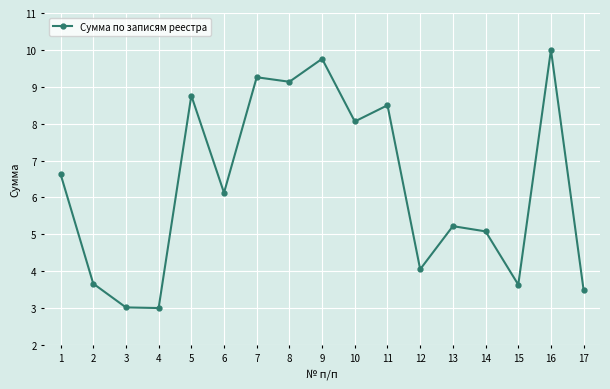

What is the difference between the maximum and minimum values?

7.0